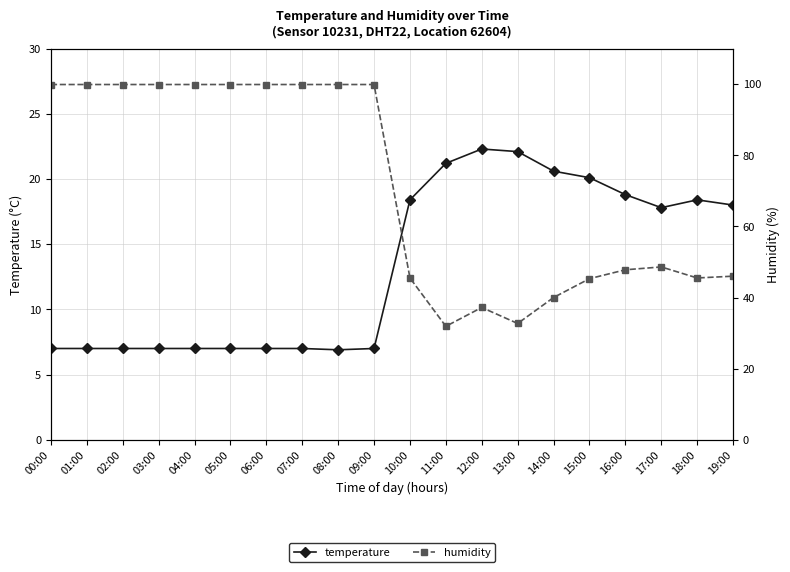

What is the sum of the humidity values at 13:00 and 08:00?

132.6